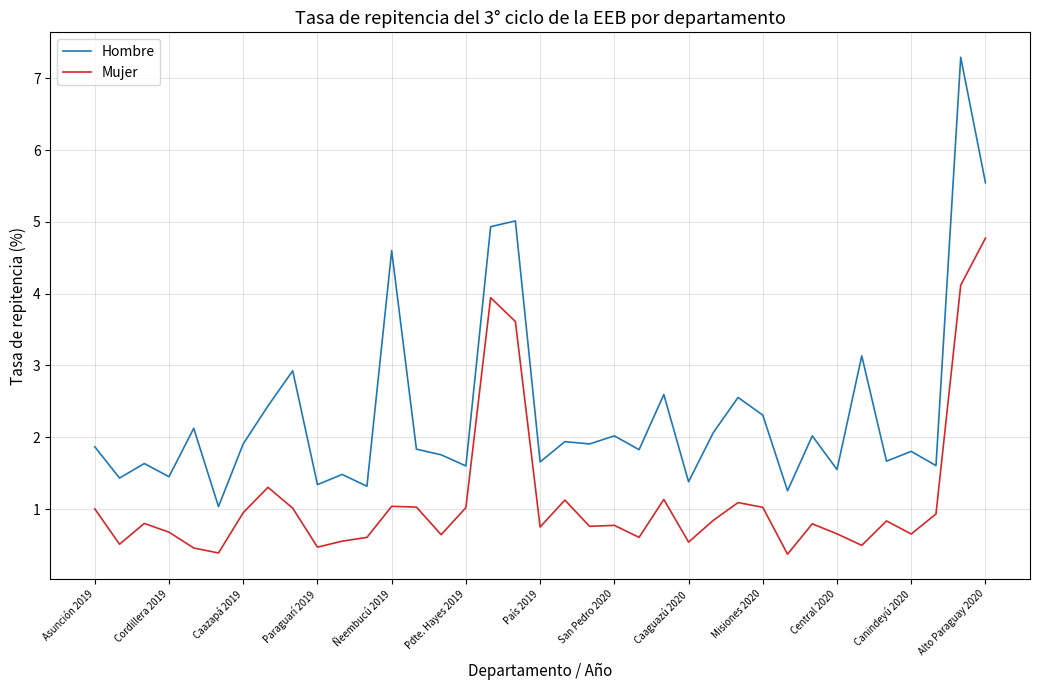

What is the minimum value for Mujer?

0.4